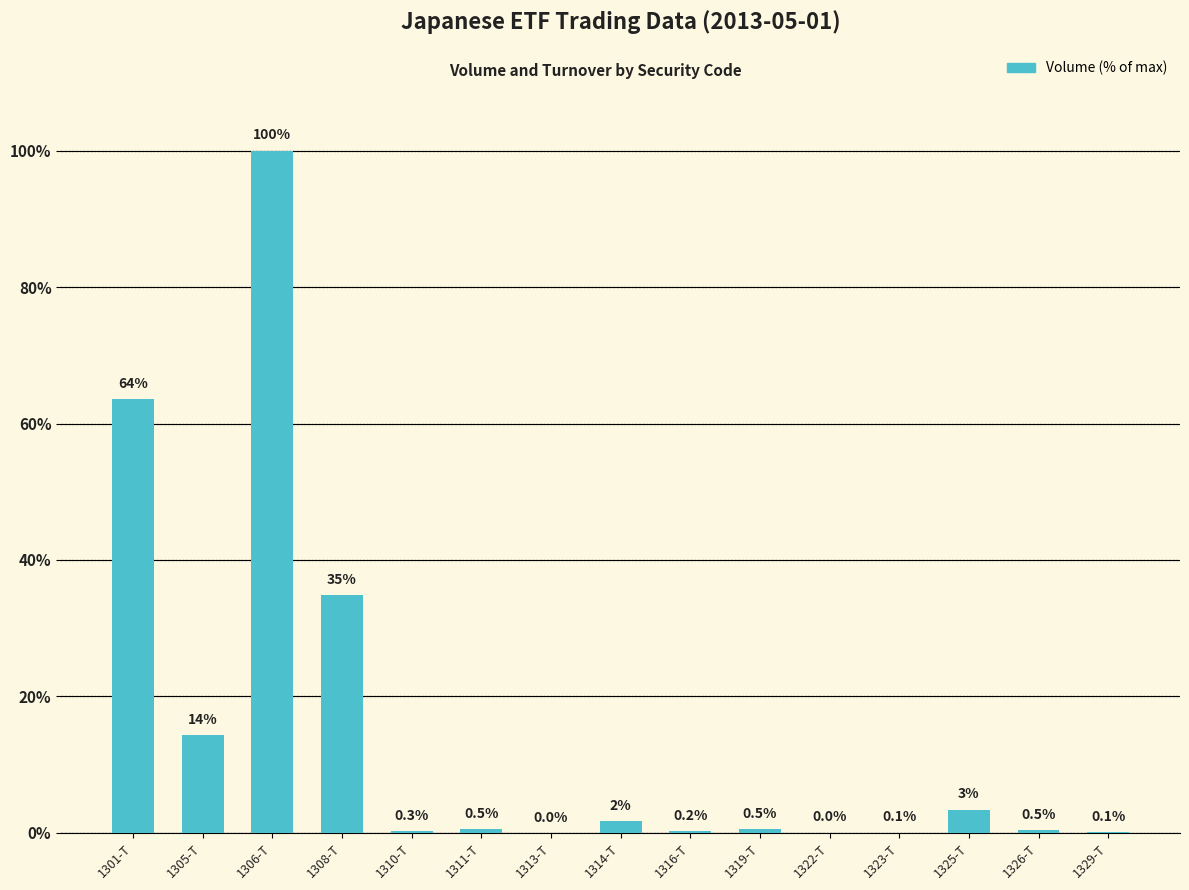

At which label is the value closest to 50?

1301-T